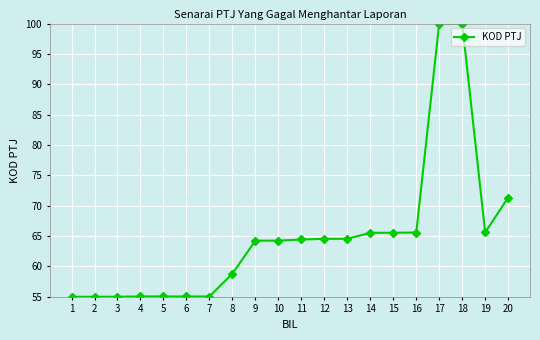

How many lines are shown in the chart?

1